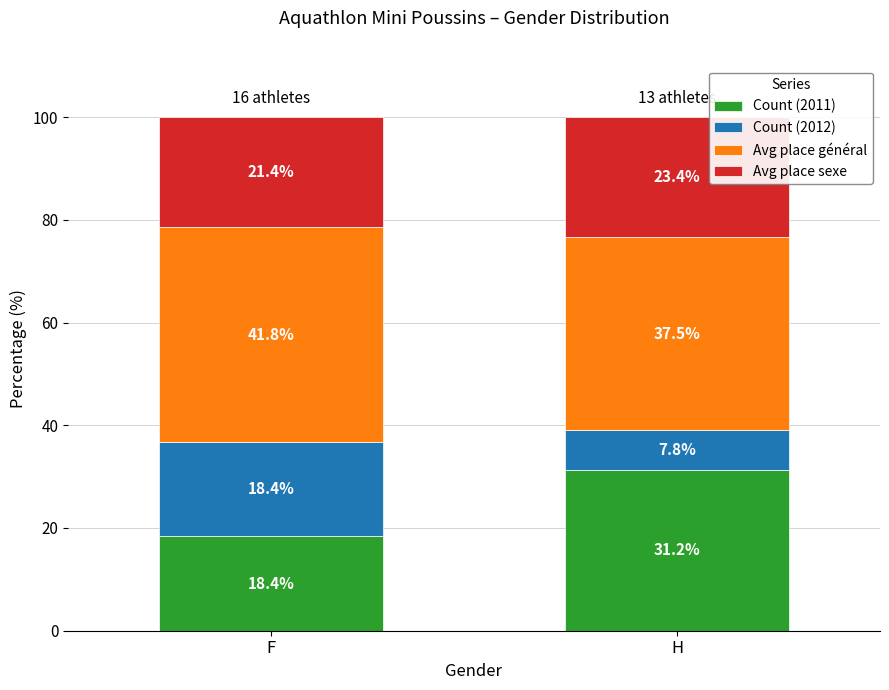

What is the sum of all Count (2011) values?

49.6